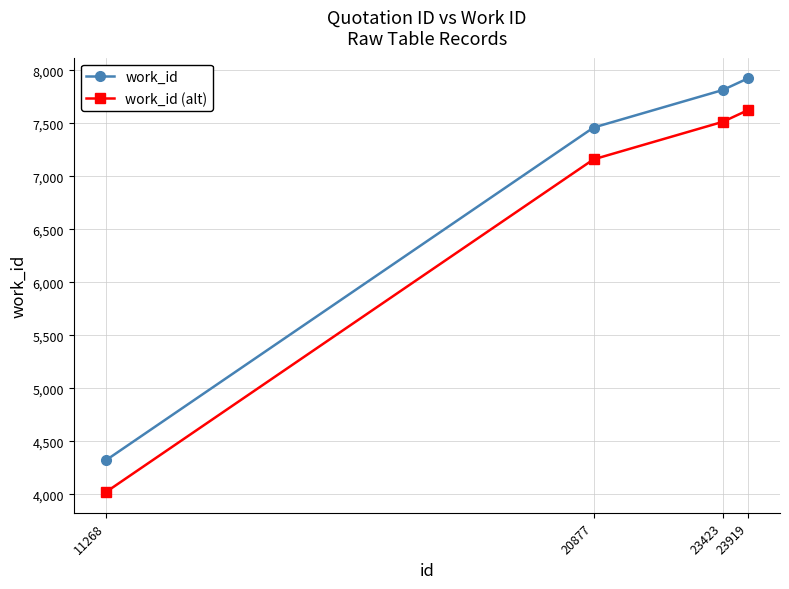

True or false: work_id has a value of 13375 at 23423.

False